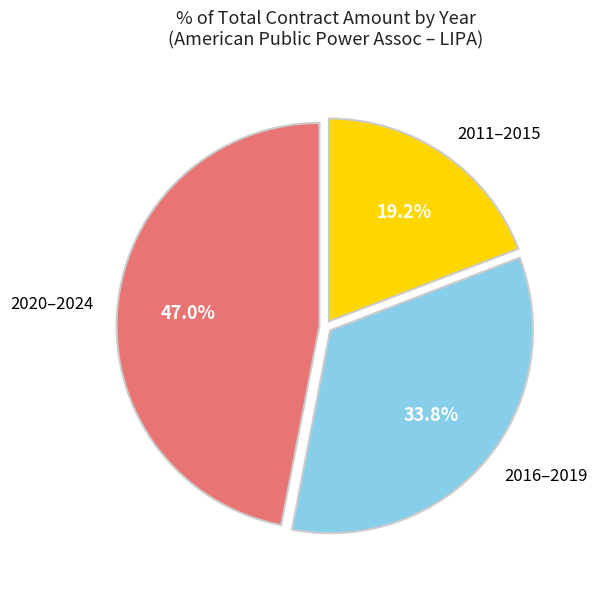

Is there any slice that represents more than half of the pie?

No